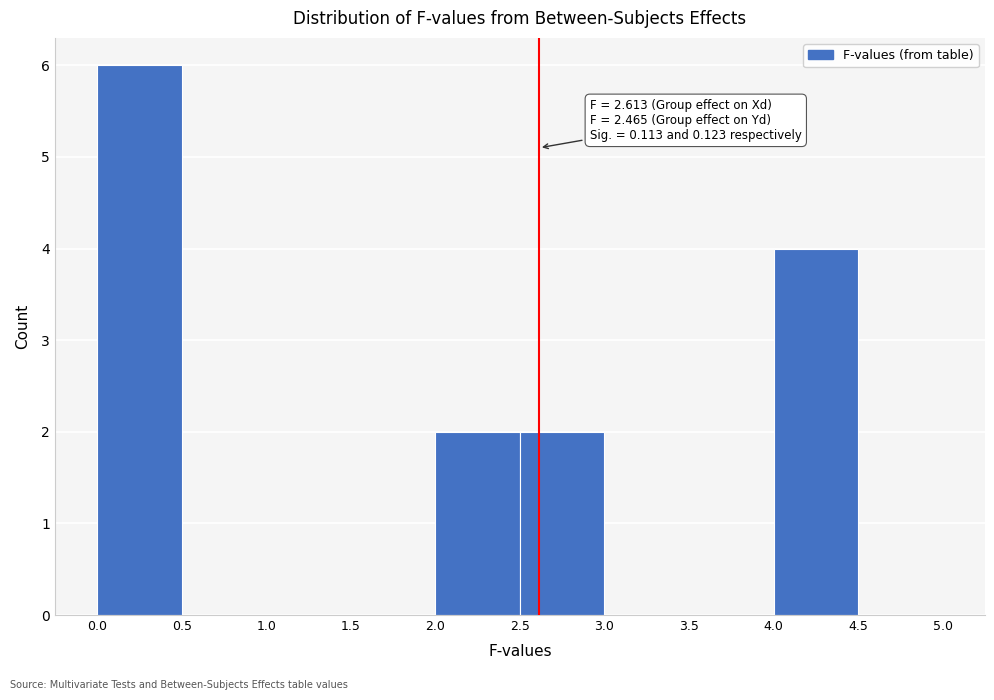

Which range on the x-axis has the tallest bar?

0.0 to 0.5